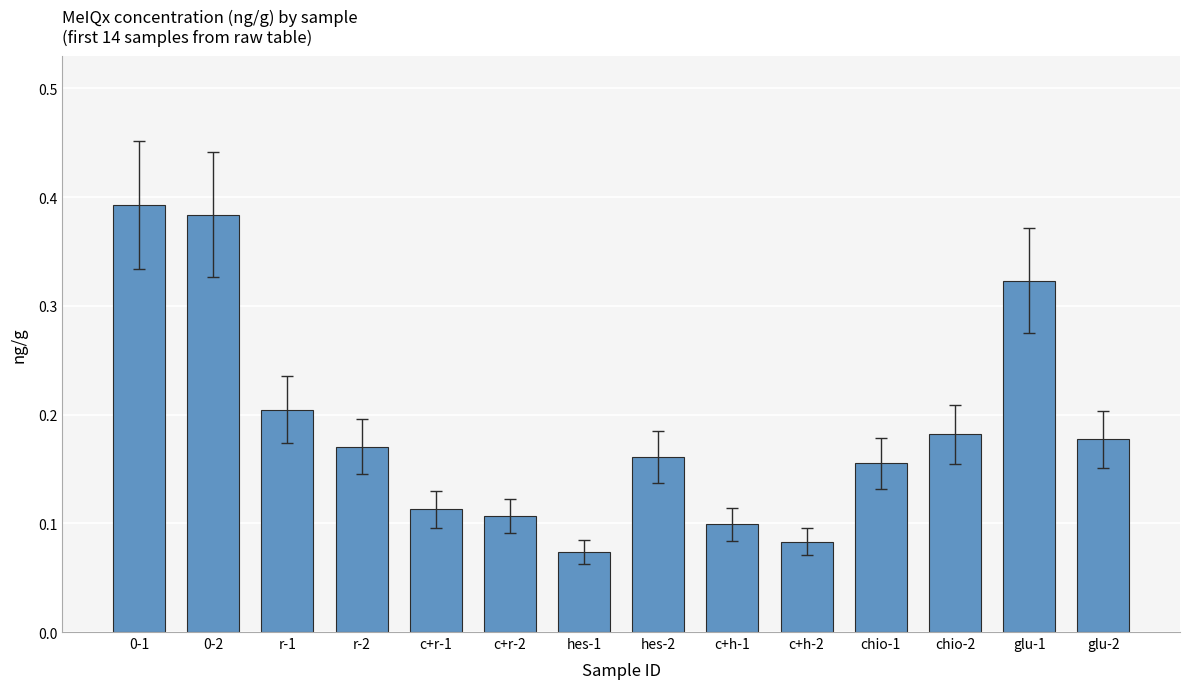

Which label corresponds to the smallest value in the chart?

hes-1